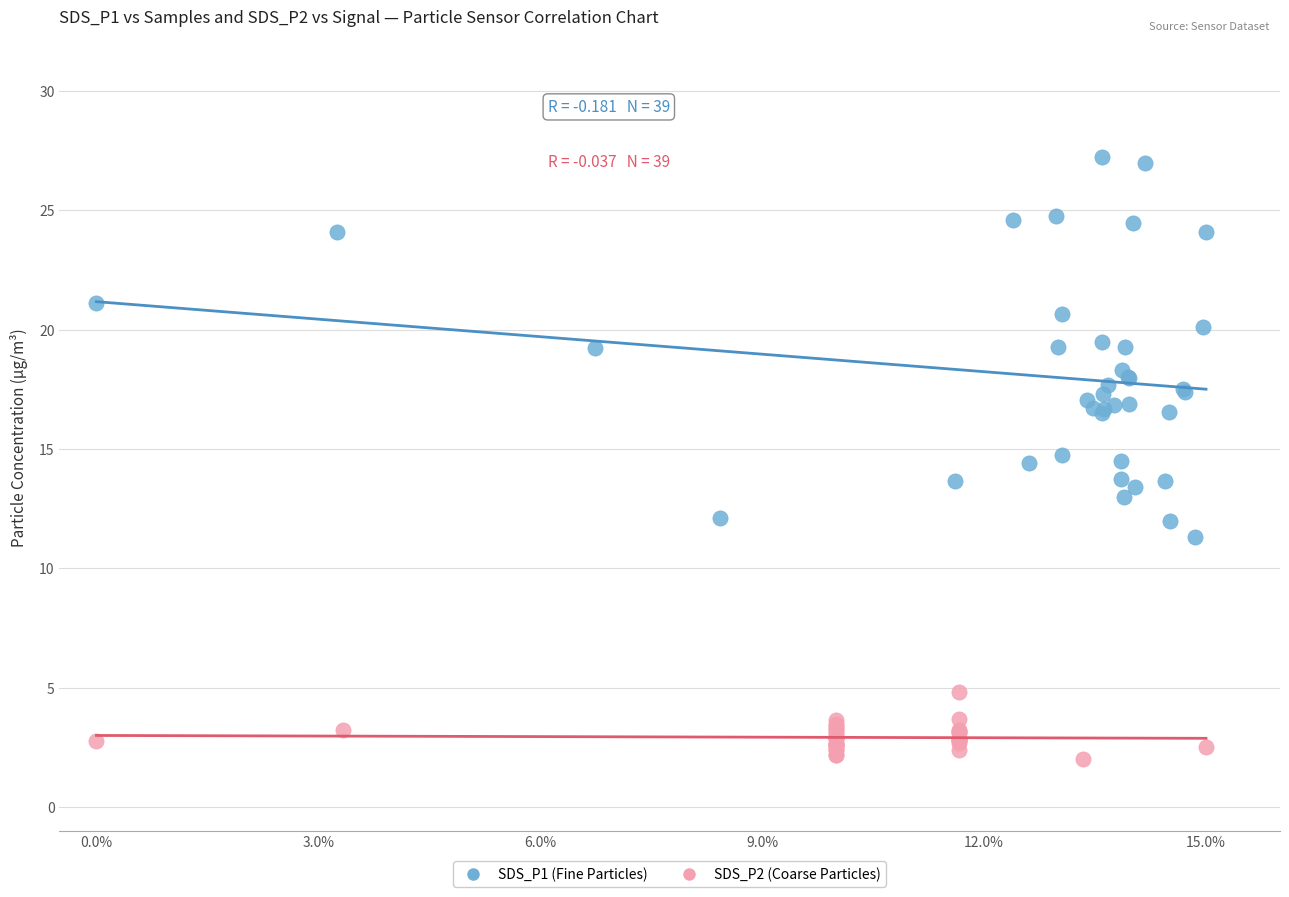

Which series contains the highest Y value?

SDS_P1 (Fine Particles)